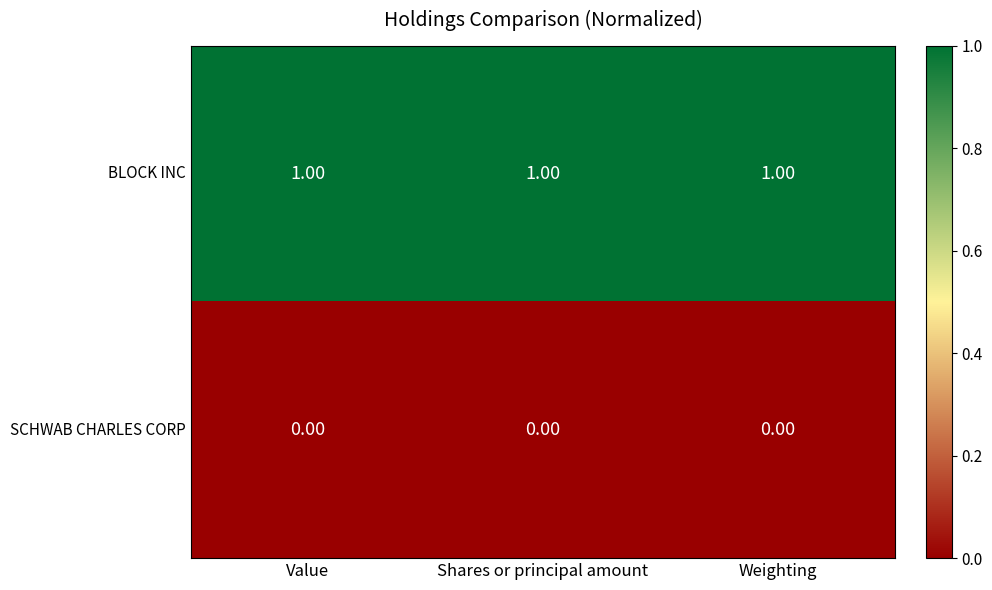

At how many categories does at least one series exceed 0?

3